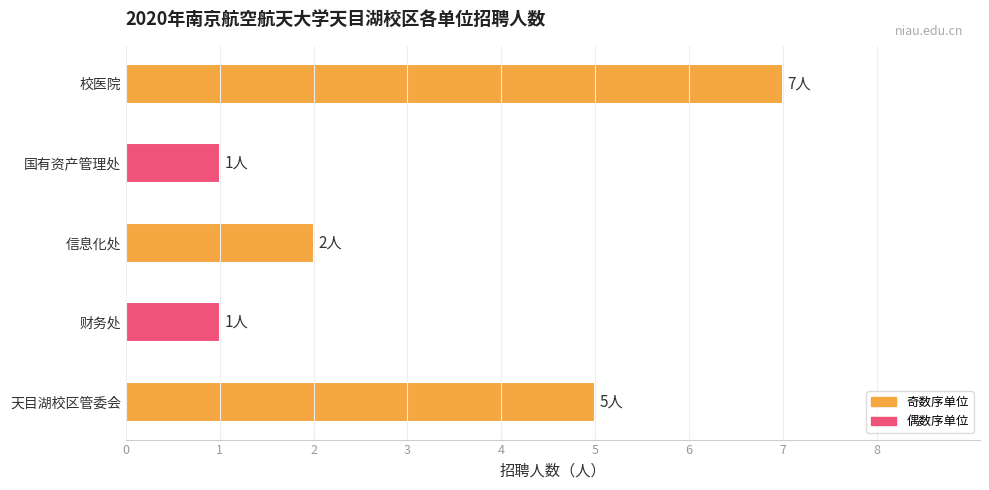

What is the ratio of the value at 校医院 to the value at 国有资产管理处?

7.0